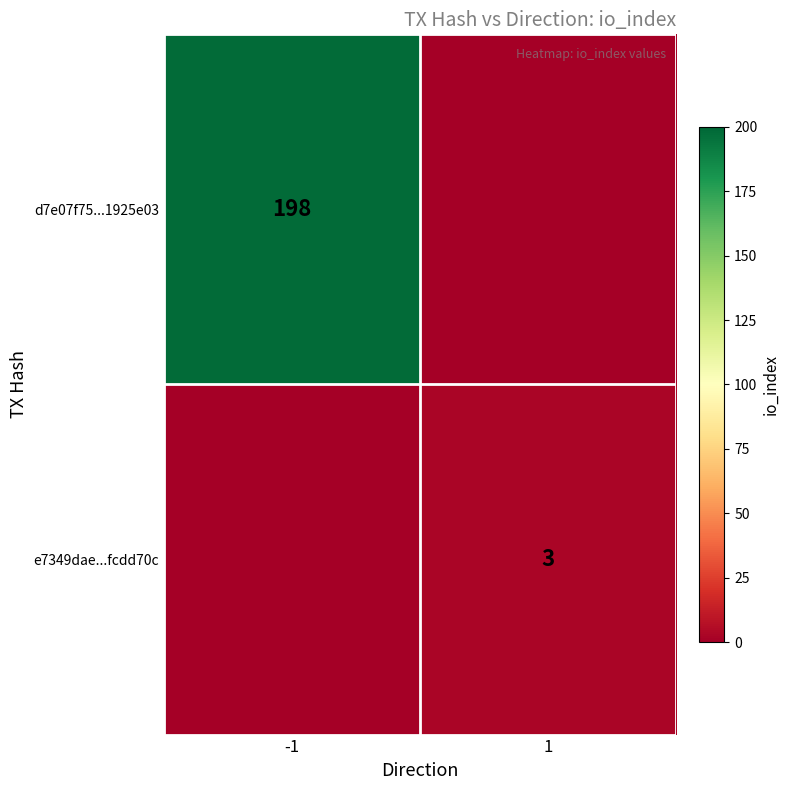

True or false: e7349dae...fcdd70c has a value of 4 at 1.

False